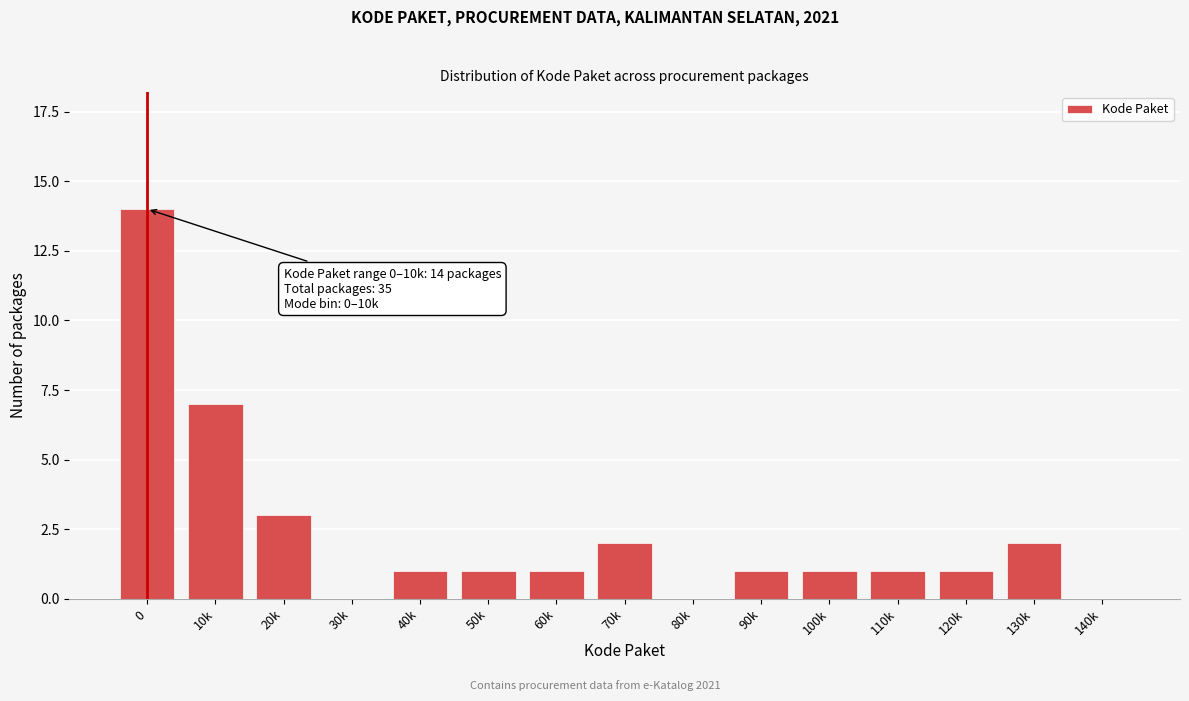

Reading left to right, extract all data points from this chart.

0=14	10k=7	20k=3	30k=0	40k=1	50k=1	60k=1	70k=2	80k=0	90k=1	100k=1	110k=1	120k=1	130k=2	140k=0